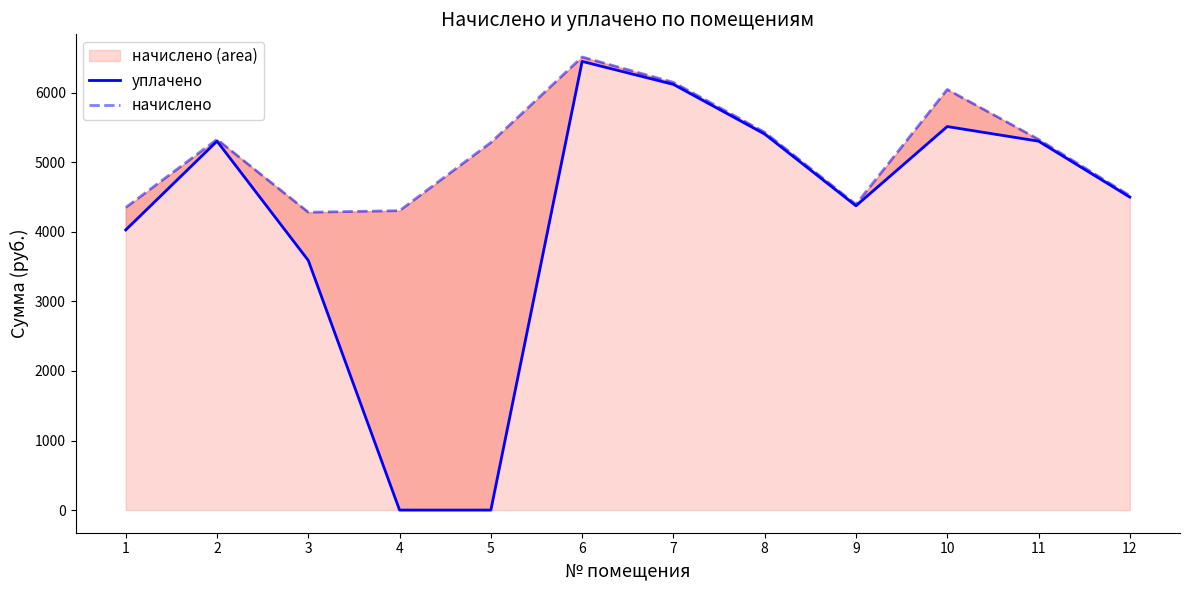

List the series in order of their overall mean, highest first.

начислено, уплачено